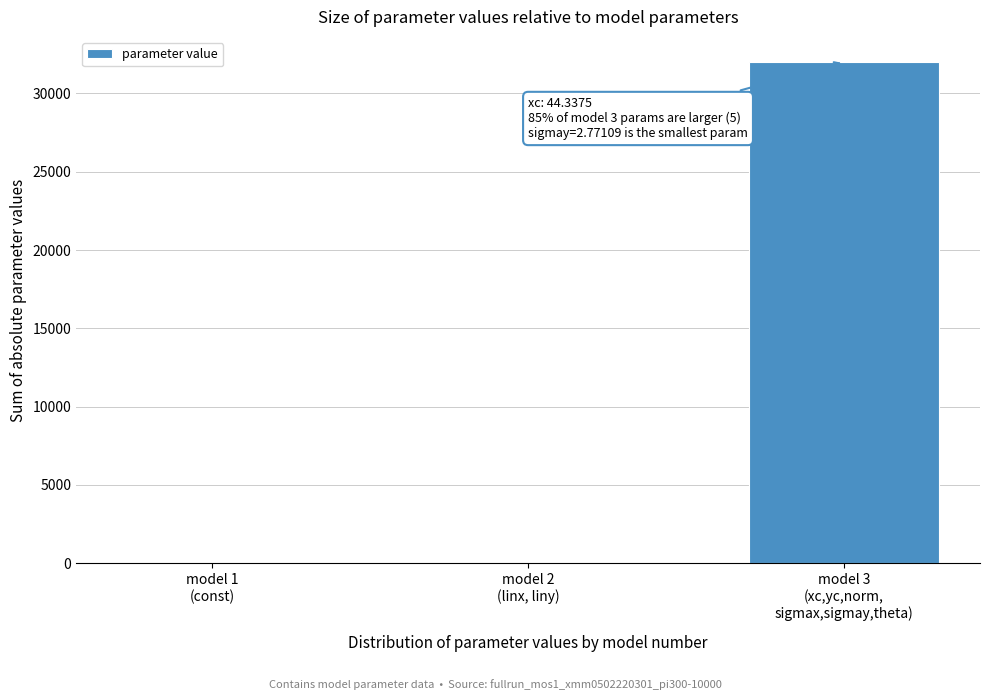

What is the maximum value shown in the chart?

32009.8